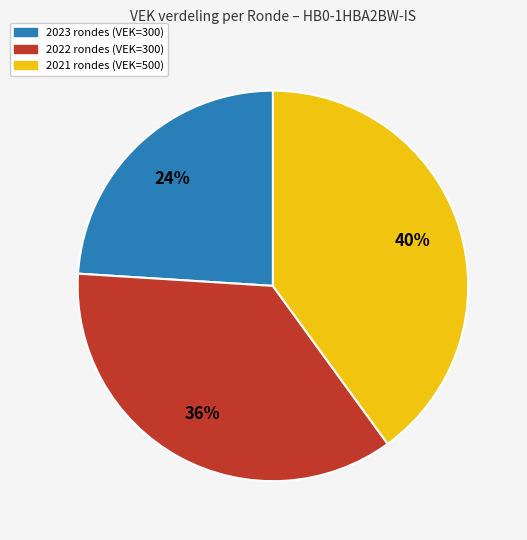

To the nearest percent, what is the average slice percentage?

33%